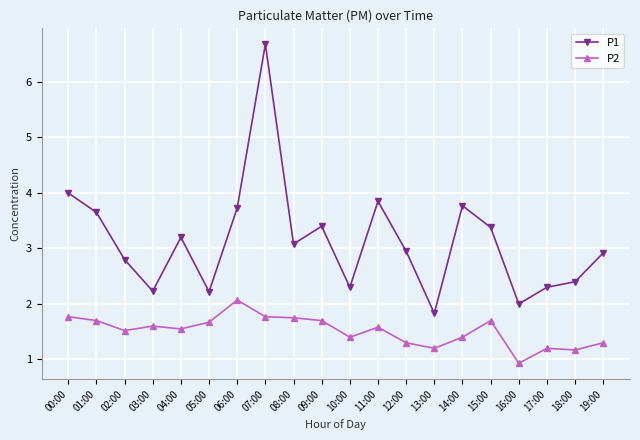

List the series in order of their peak value, lowest first.

P2, P1